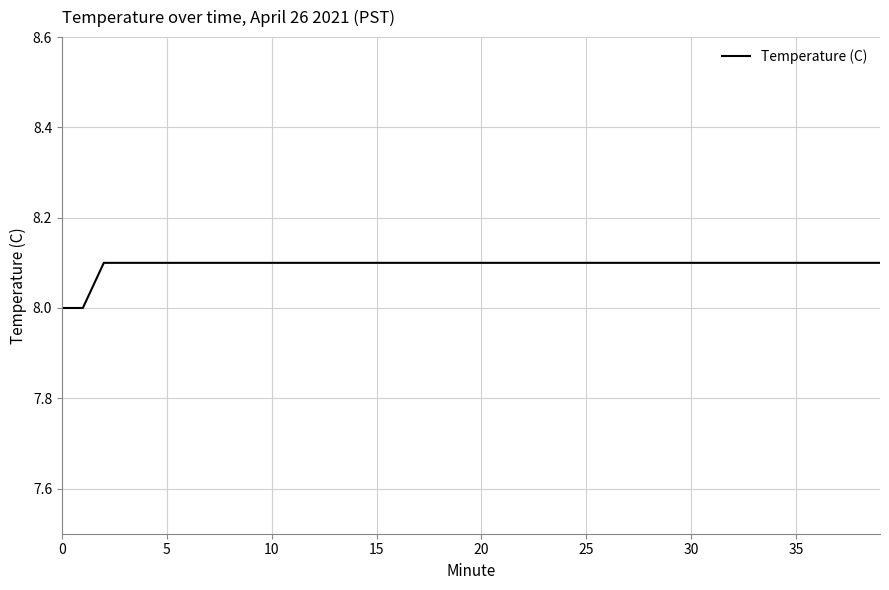

What is the minimum value shown in the chart?

8.0